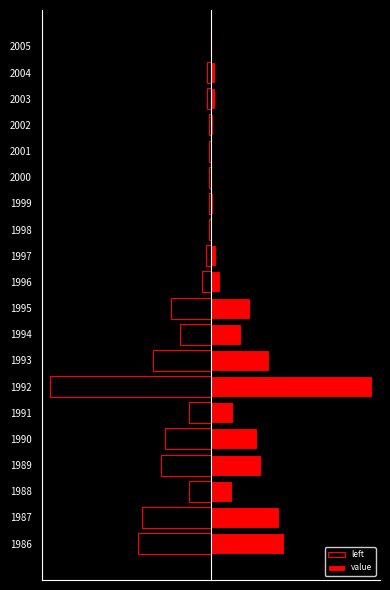

Is it true that value equals 7994414 at 1998?

False